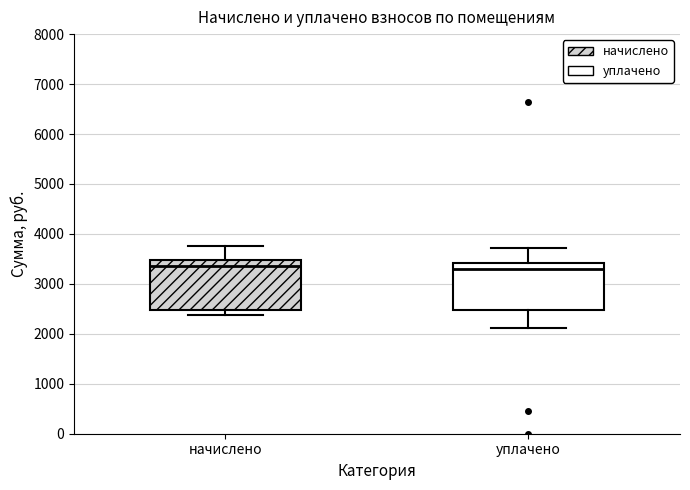

Reading left to right, read every box against the y-axis: the position of its median line, the range the box covers, and the ends of its whiskers. The values are not printed on the chart, so give them approximately, as read against the axis.

начислено: median 3400, box 2500 to 3500, whiskers 2400 to 3800
уплачено: median 3300, box 2500 to 3400, whiskers 2100 to 3700